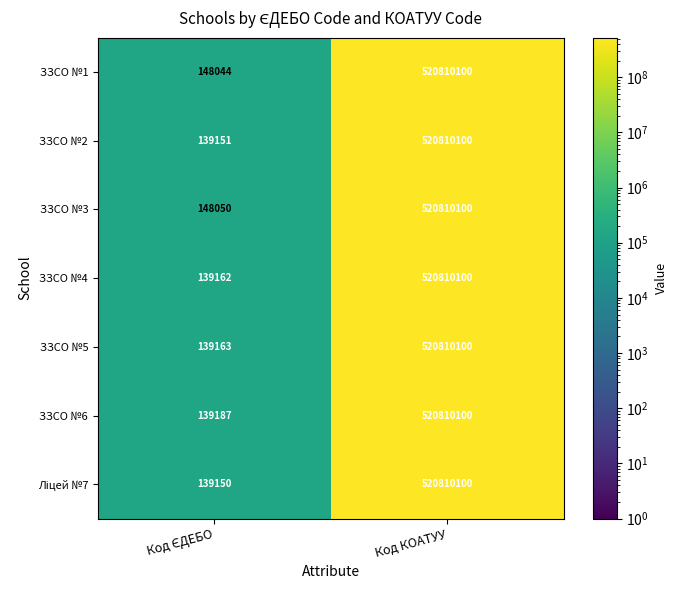

Which series has the largest total across all categories?

ЗЗСО №3